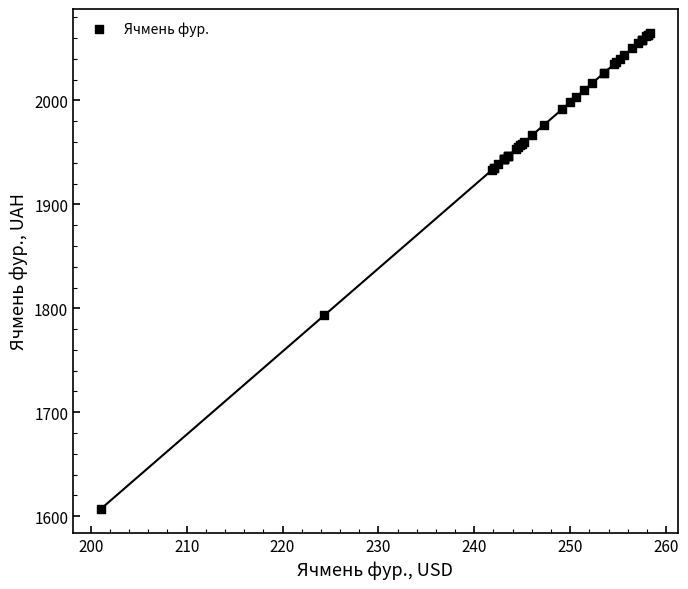

What Y value in the scatter plot is closest to 1835?

1793.3